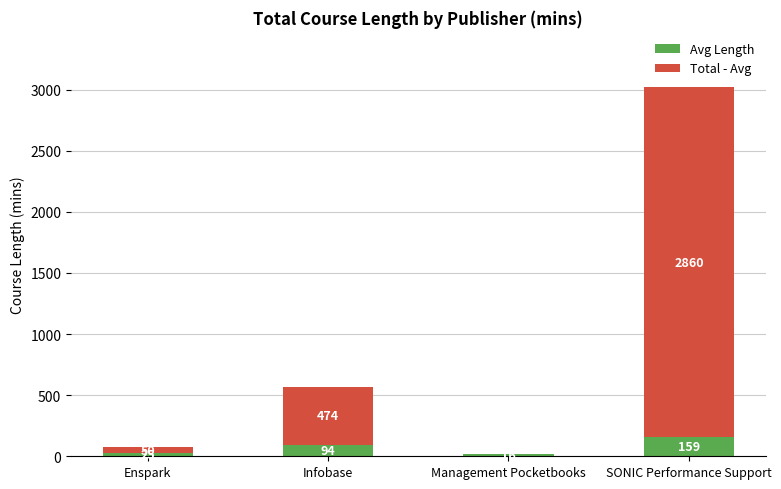

The value of Avg Length at SONIC Performance Support is 159. True or false?

True